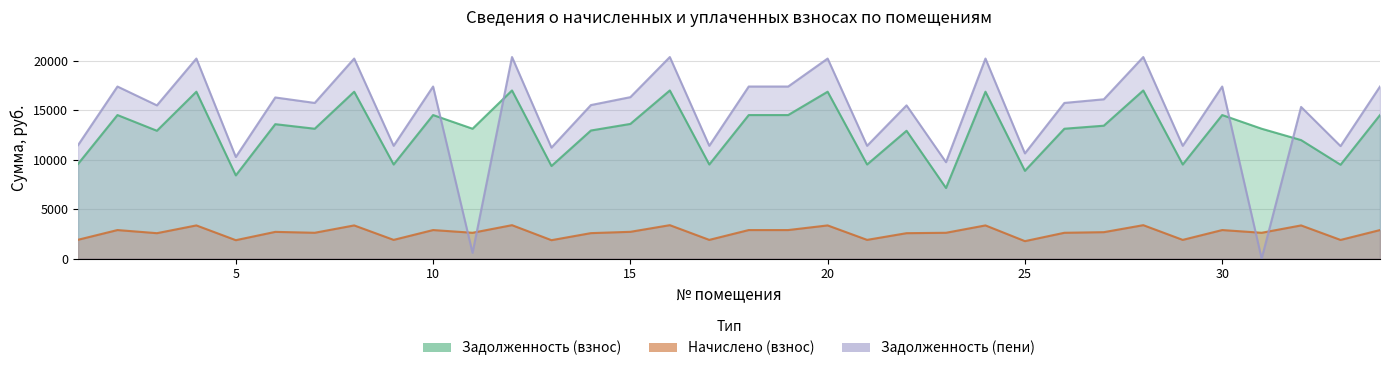

At how many categories does at least one series exceed 18829?

7